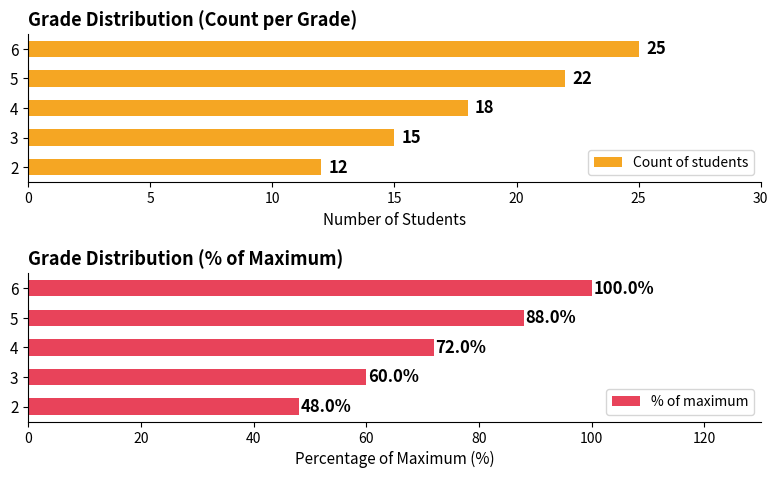

How many bars are there in total?

10